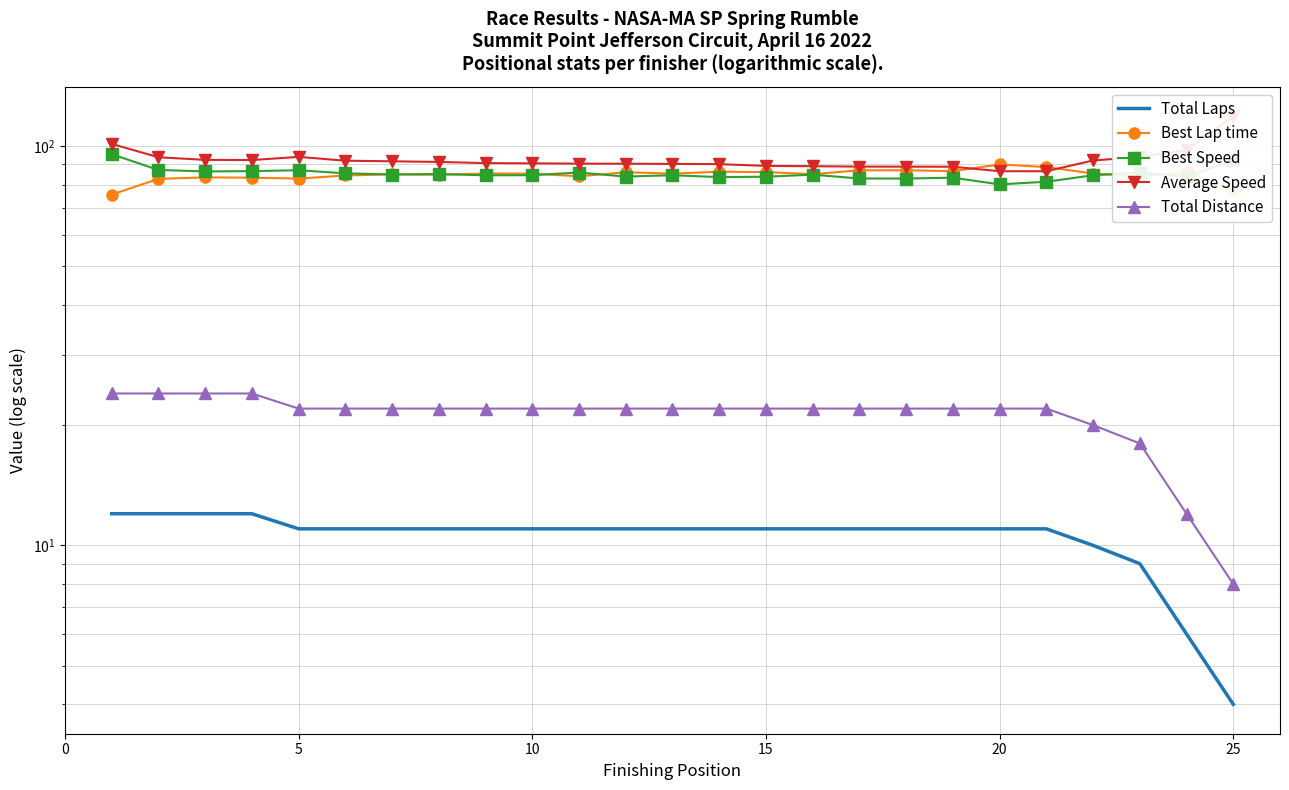

In Best Speed, how many points are higher than both neighbors (excluding endpoints)?

7